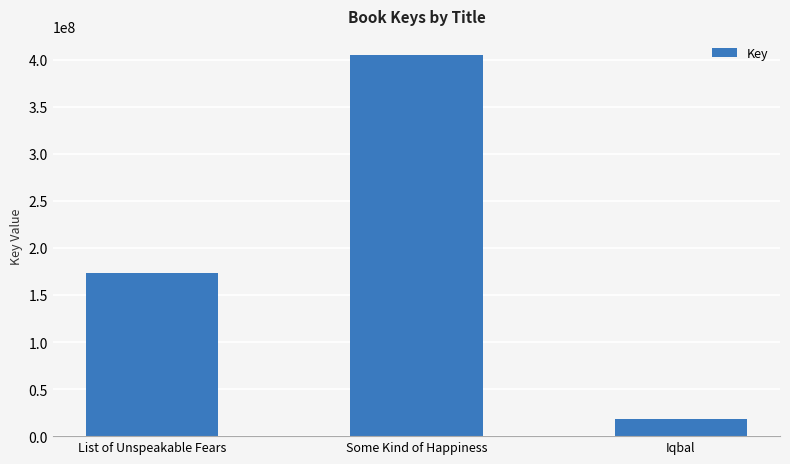

Between Iqbal and Some Kind of Happiness, which is larger?

Some Kind of Happiness